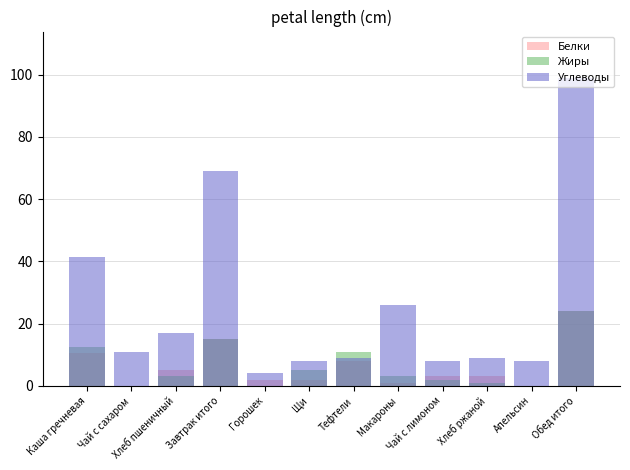

How many bars are there in each group?

3